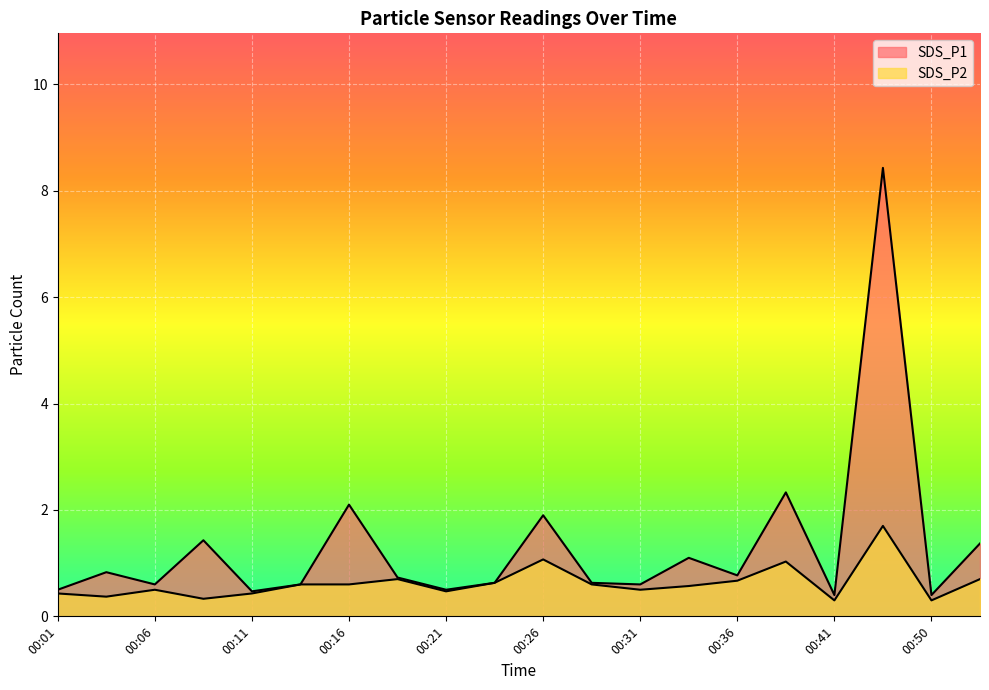

True or false: SDS_P2 has a value of 0.7 at 00:36.

True